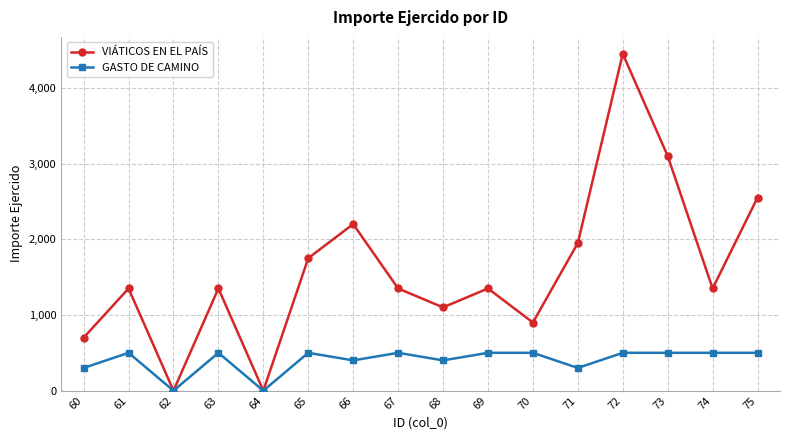

What is the total value across all series at 67?

1850